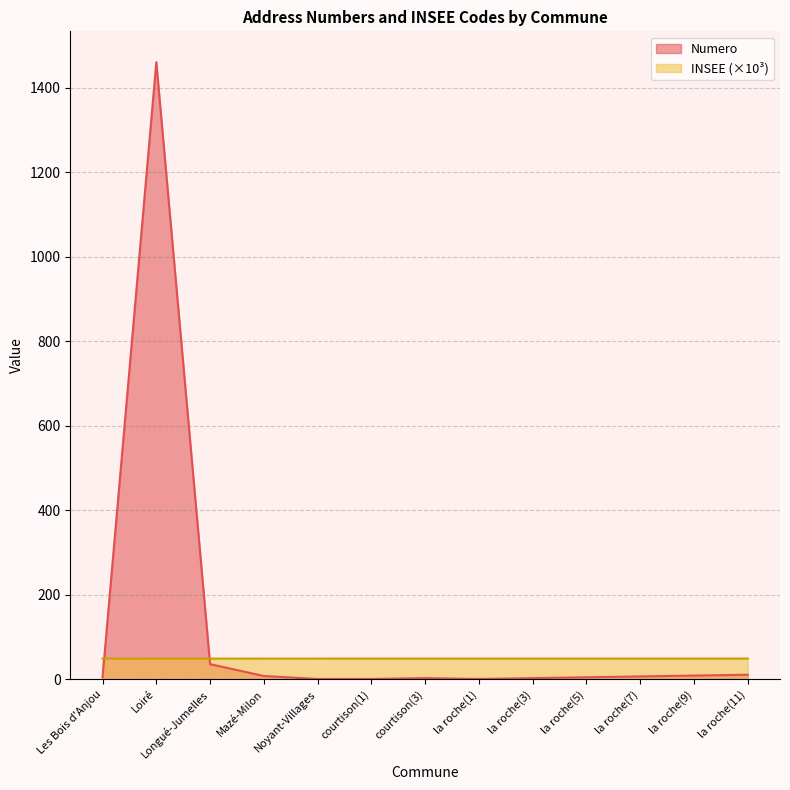

At which category does the chart reach its minimum across all series?

Noyant-Villages